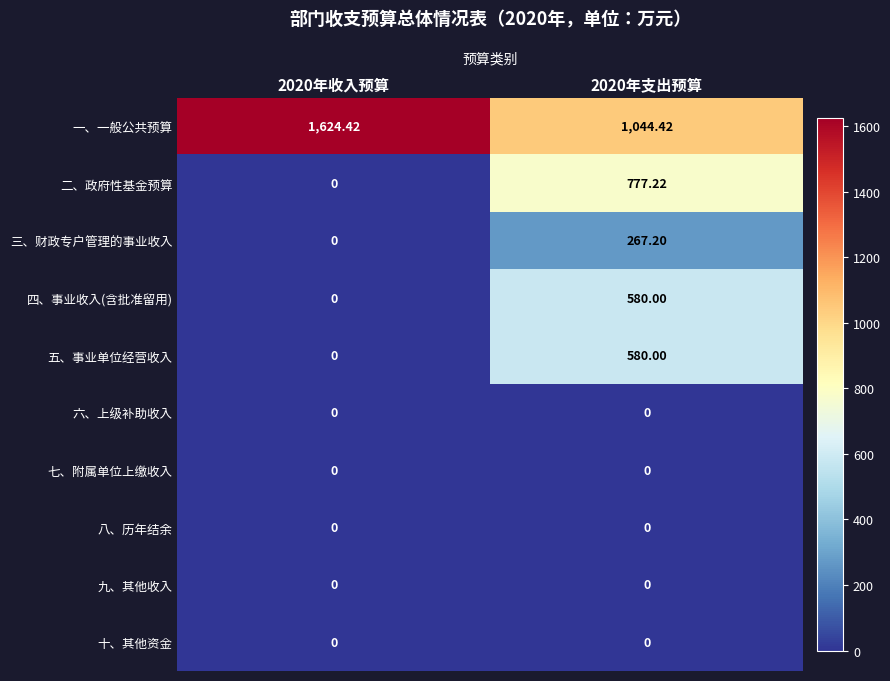

Which series has the largest range (max minus min)?

二、政府性基金预算